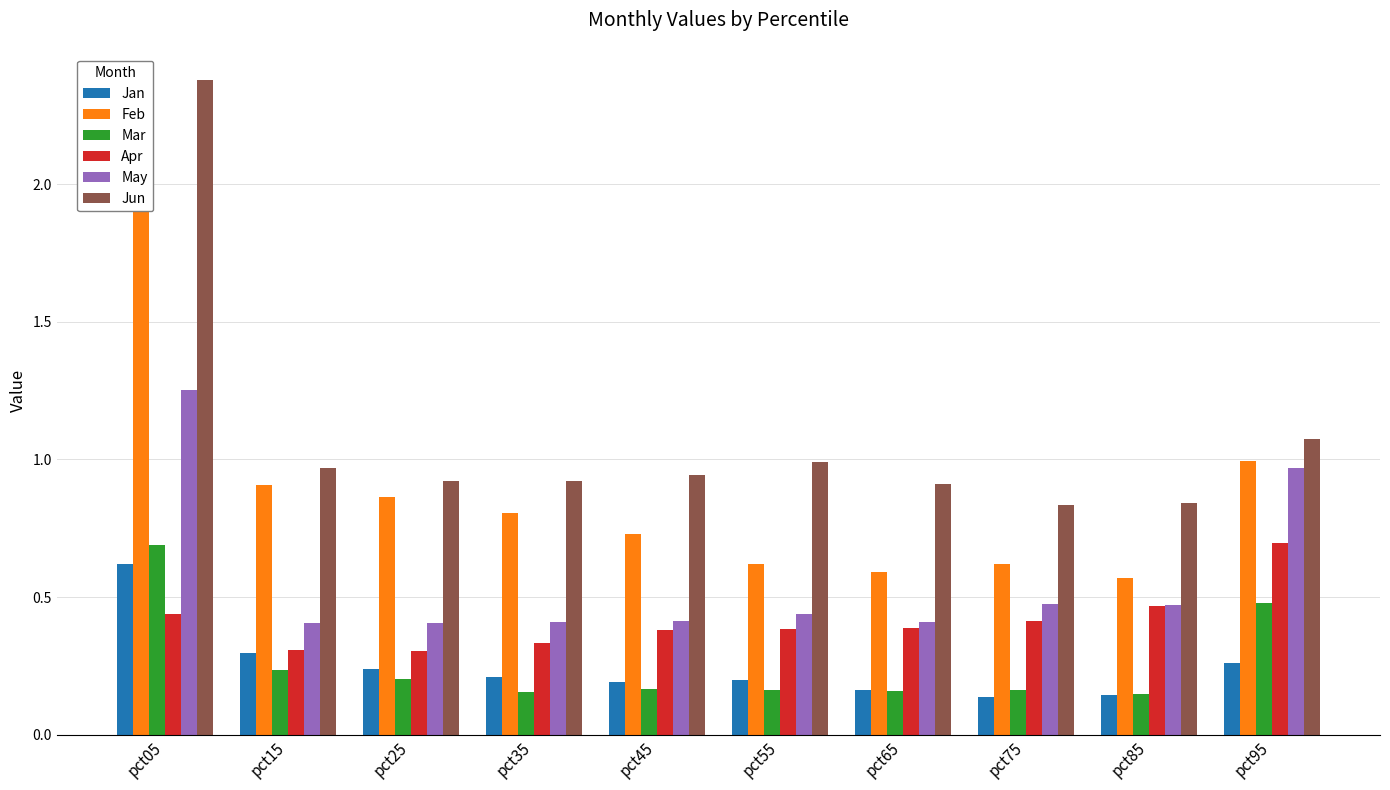

Are the bars grouped side by side (vs. stacked)?

Yes